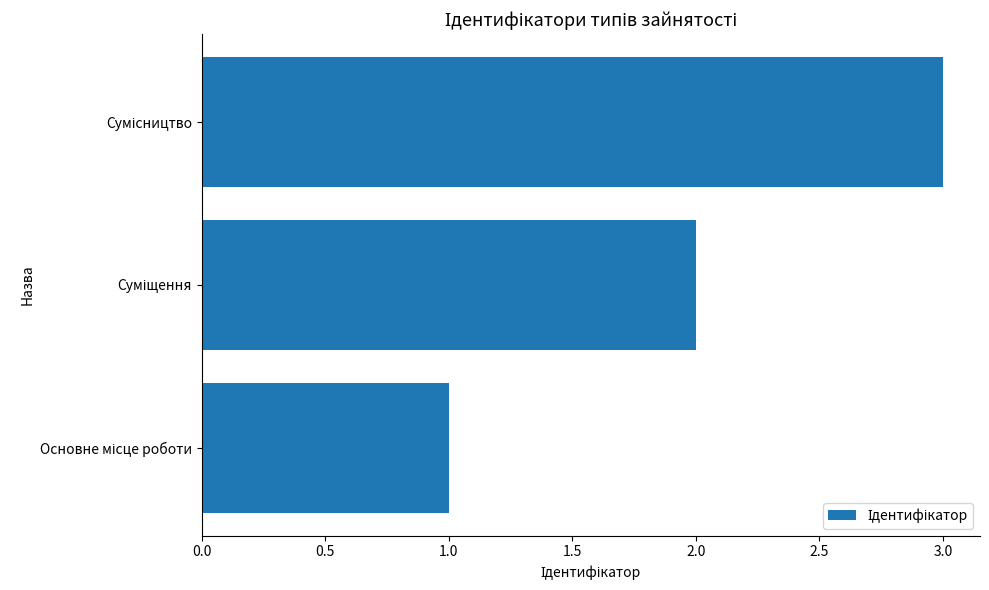

What is the greatest value displayed?

3